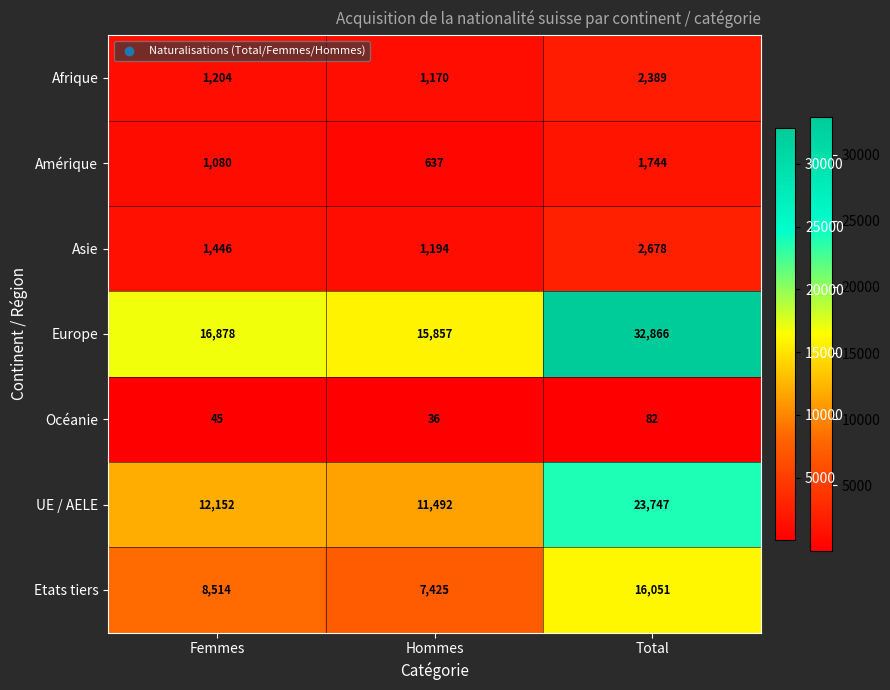

What is the difference between the highest and lowest values at Hommes?

15821